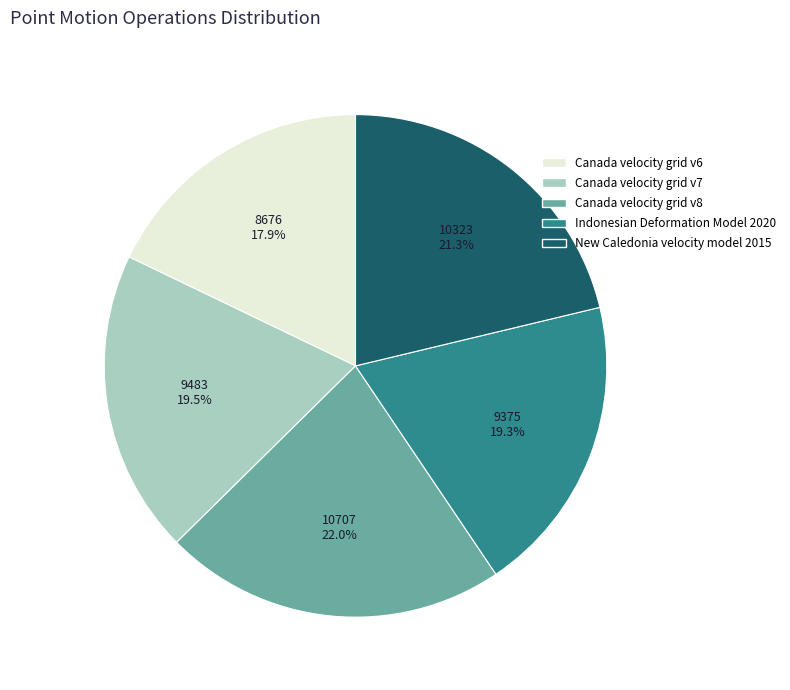

Does Canada velocity grid v8 account for over 50% of the chart?

No